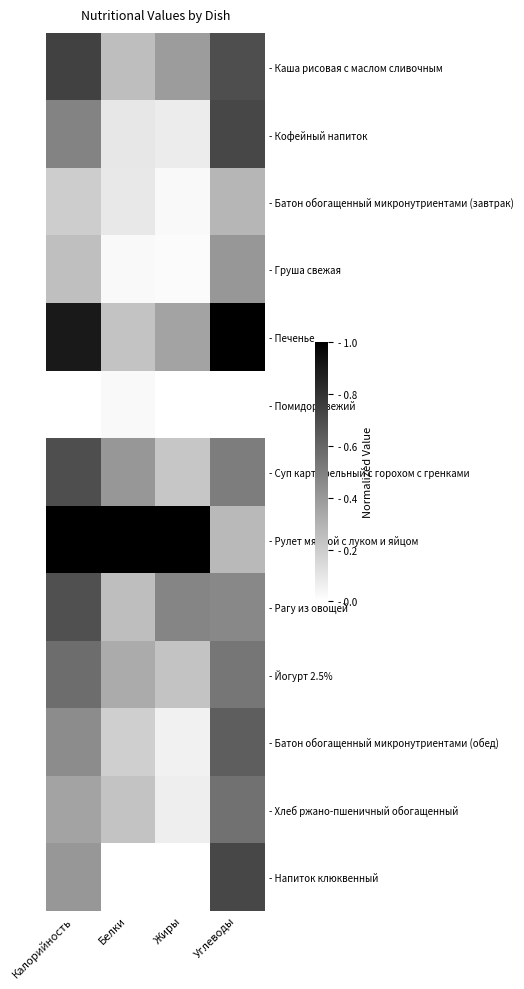

At which category is the sum across all series the highest?

Углеводы